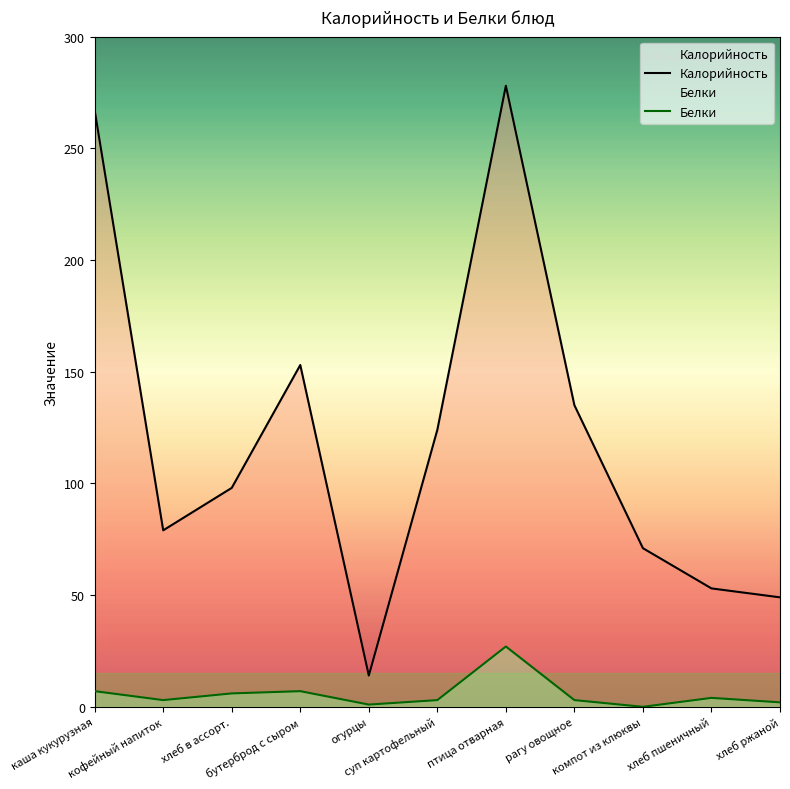

What is the average value of the Белки series?

6